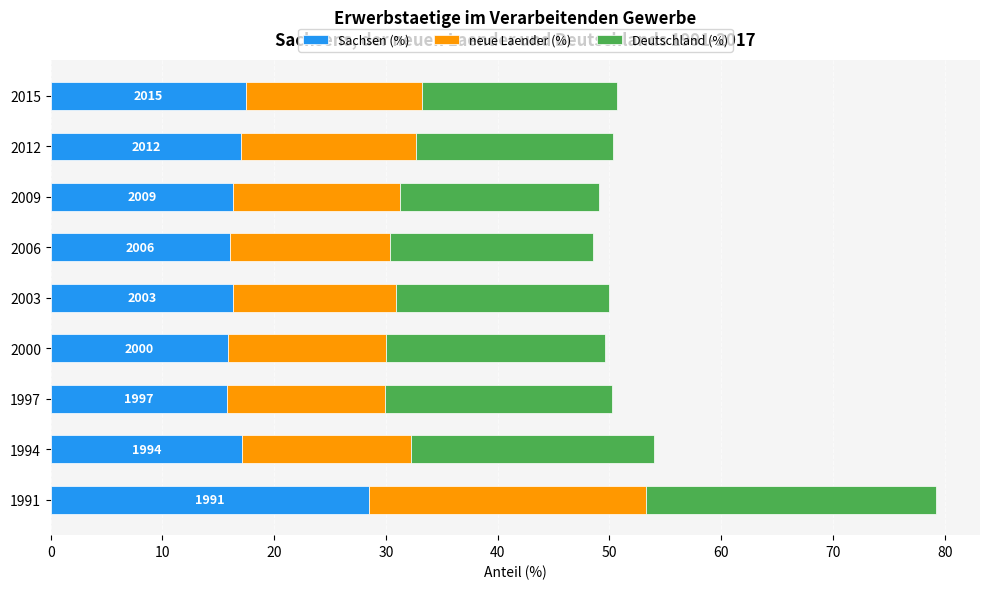

What is the highest value of the Sachsen (%) series?

28.5